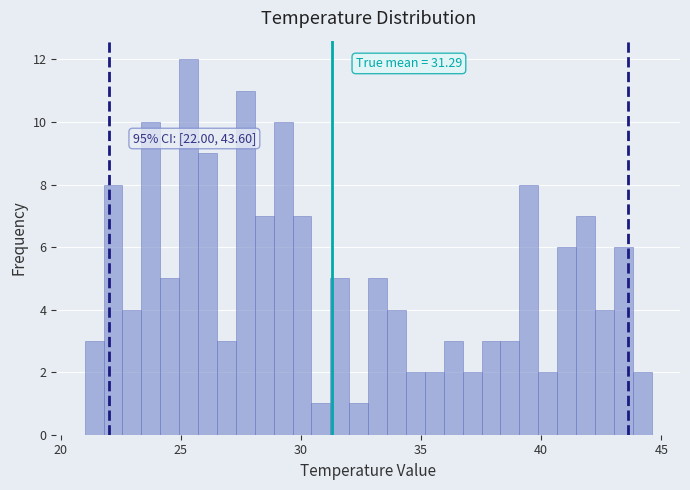

Around what value on the x-axis is the tallest bar? Give the approximate position of its centre, as read against the axis.

25.5